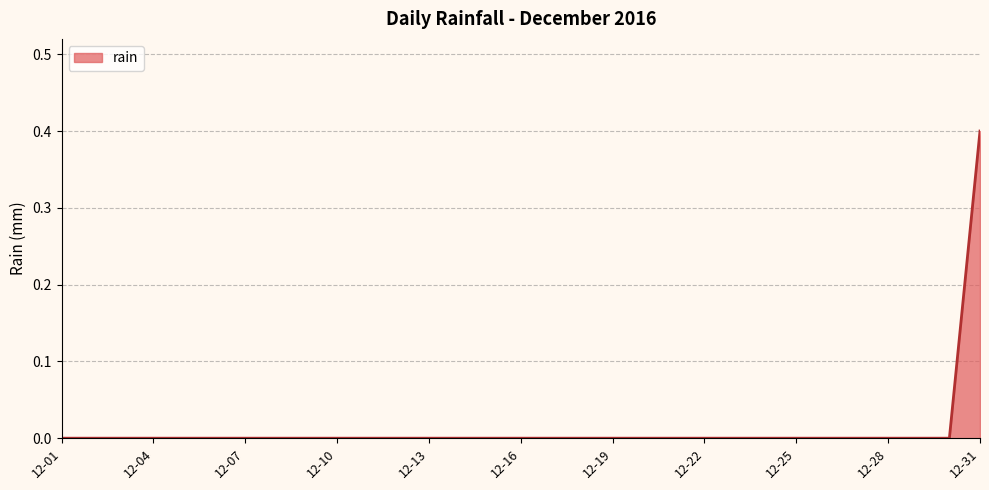

What is the greatest value displayed?

0.4